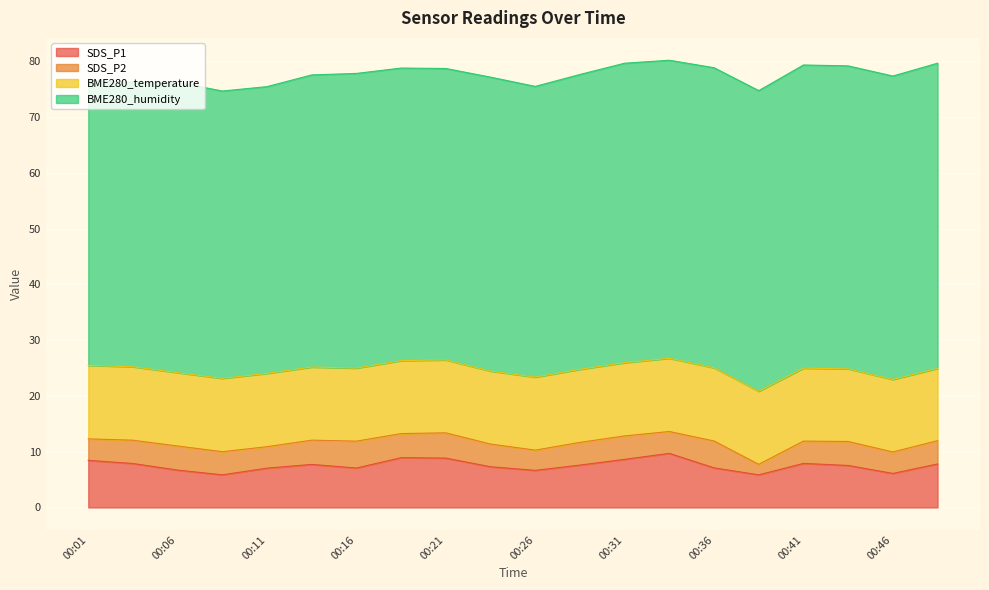

What is the greatest value displayed?

54.7